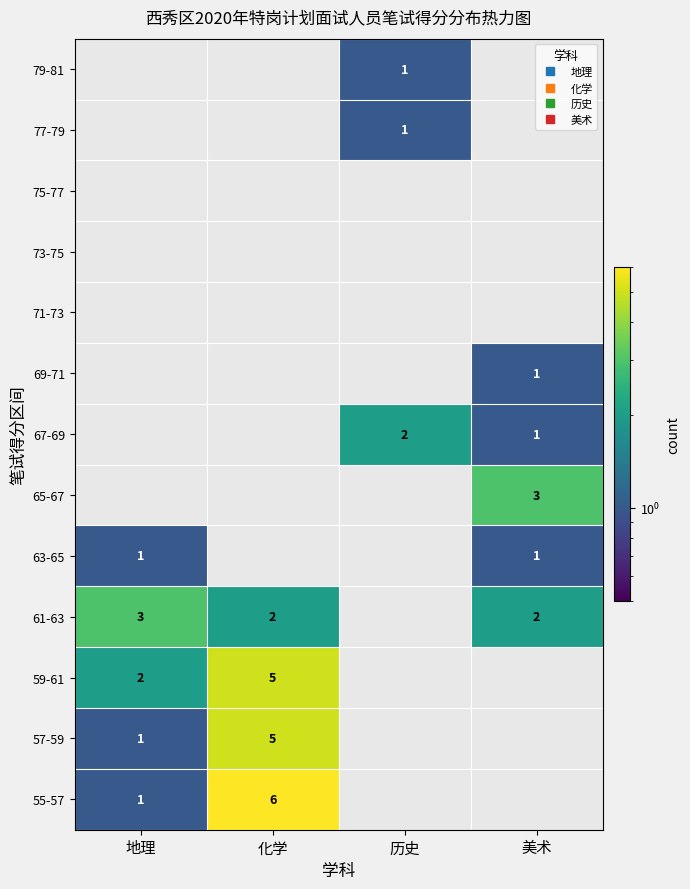

What is the sum of the 55-57 values at 地理 and 历史?

1